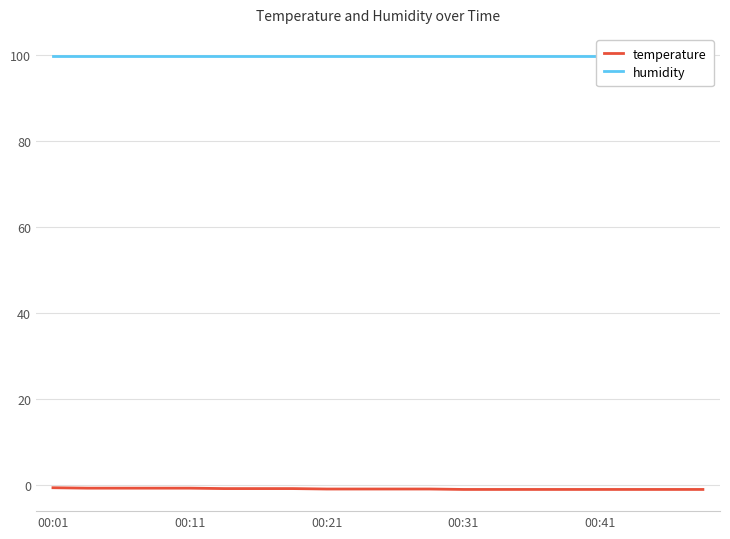

Which series has the widest spread of values?

temperature